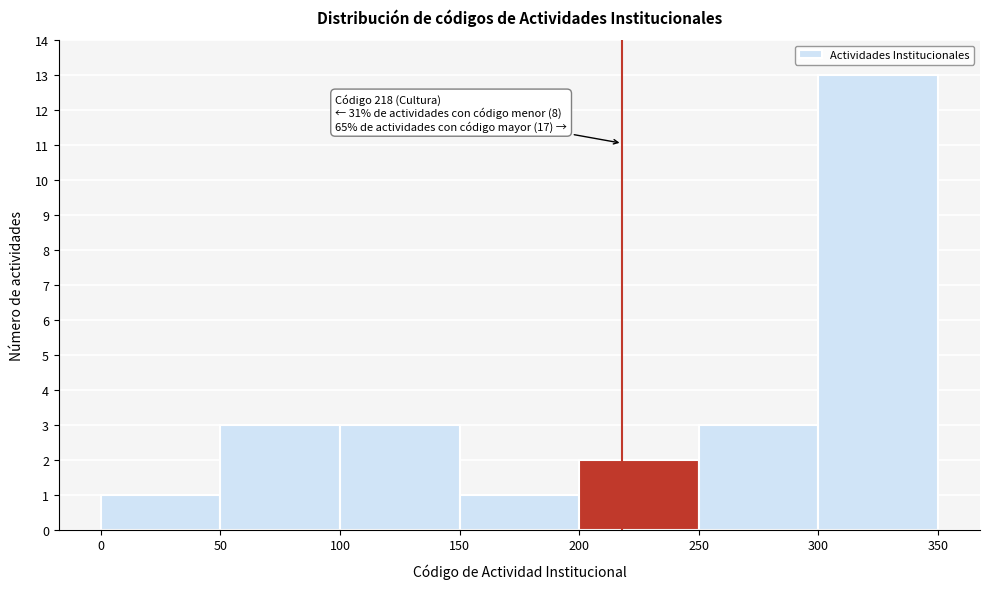

Over which range of the x-axis is the bar tallest?

300 to 350